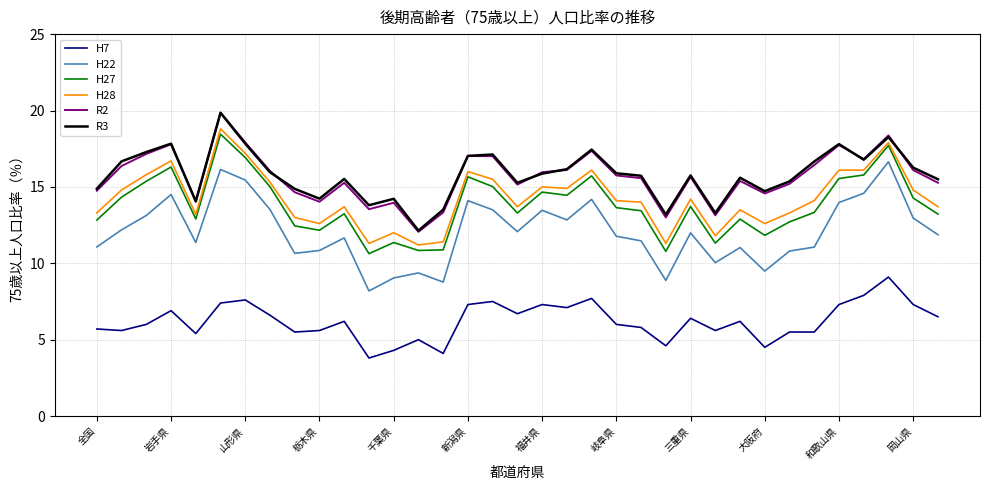

What is the lowest value of the H22 series?

8.2